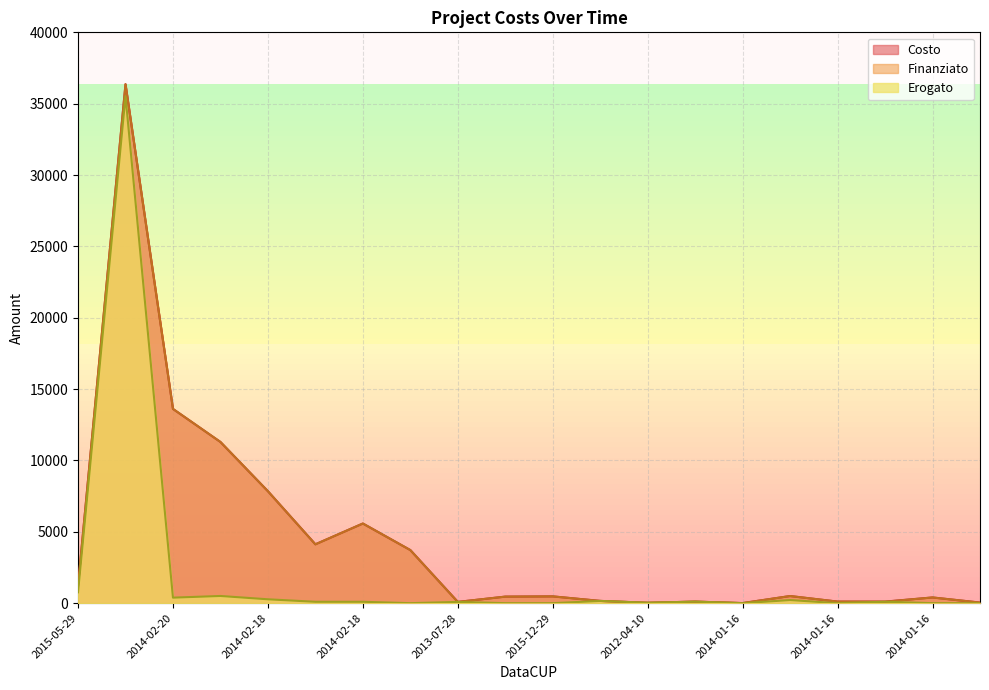

At which label does Finanziato first exceed 475?

2015-05-29